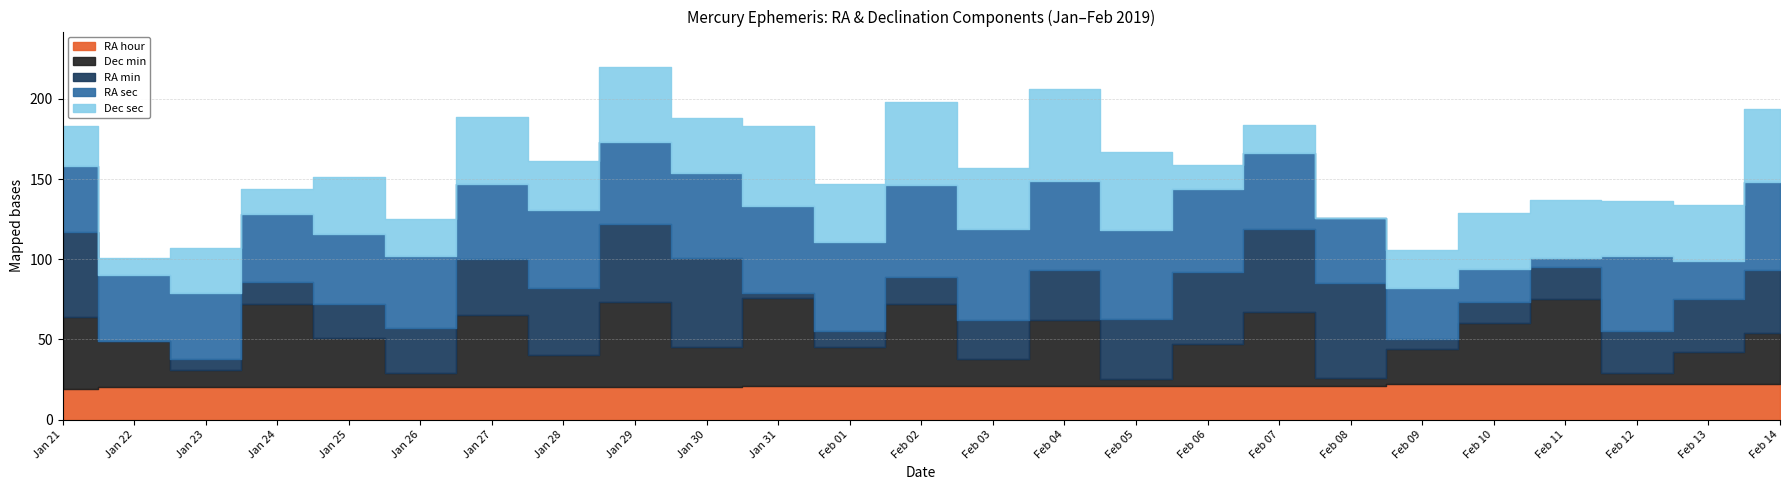

Reading left to right, what are all the values shown in this chart?

RA_min: 53	0	7	14	21	28	35	42	49	56	3	10	17	24	31	38	45	52	59	6	13	20	26	33	39
RA_sec: 41	41	41	42	44	45	47	49	51	53	54	56	57	57	56	55	52	47	41	32	21	6	47	24	55
Dec_min: 45	29	11	52	31	9	45	20	53	25	55	24	51	17	41	4	26	46	5	22	38	53	7	20	32
Dec_sec: 25	11	28	16	35	23	42	30	47	34	50	36	52	38	57	49	15	18	0	24	35	36	34	35	46
RA_hour: 19	20	20	20	20	20	20	20	20	20	21	21	21	21	21	21	21	21	21	22	22	22	22	22	22